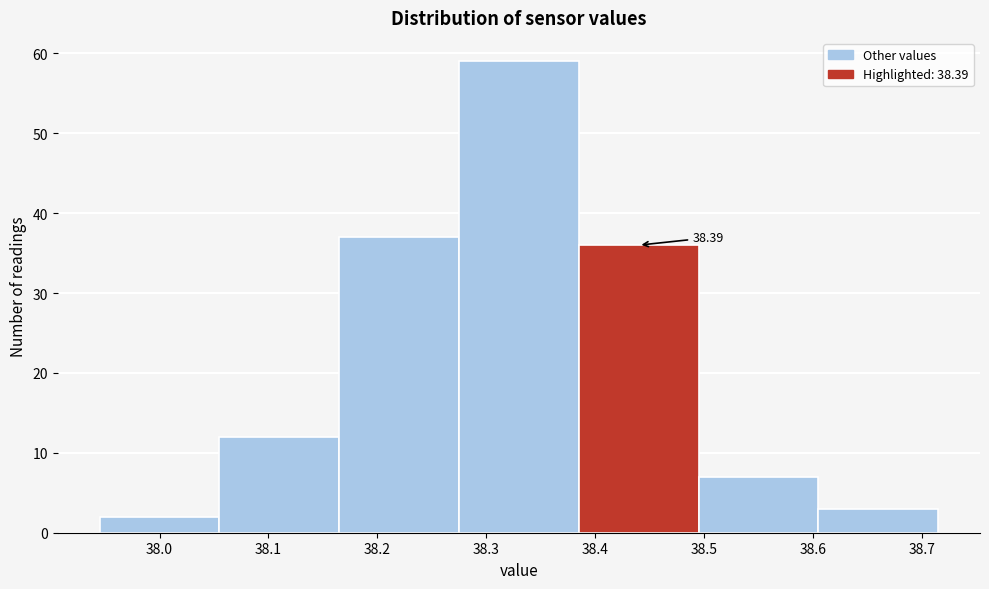

Over which range of the x-axis is the bar tallest?

38.275 to 38.385